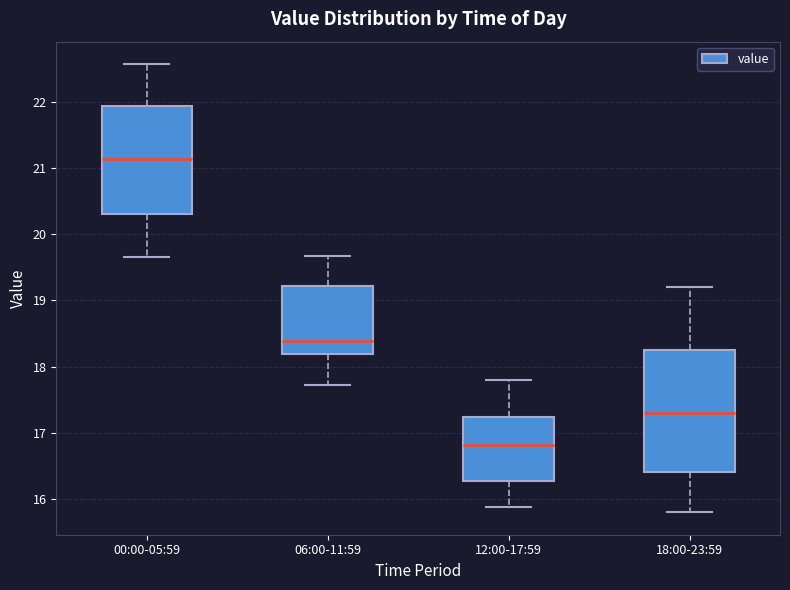

Reading left to right, transcribe this box plot: for each box, give where its median line is, the range the box spans, and where its two whiskers end, as read against the y-axis. The values are not printed on the chart, so give them approximately, as read against the axis.

00:00-05:59: median 21.1, box 20.3 to 21.9, whiskers 19.7 to 22.6
06:00-11:59: median 18.4, box 18.2 to 19.2, whiskers 17.7 to 19.7
12:00-17:59: median 16.8, box 16.3 to 17.2, whiskers 15.9 to 17.8
18:00-23:59: median 17.3, box 16.4 to 18.3, whiskers 15.8 to 19.2